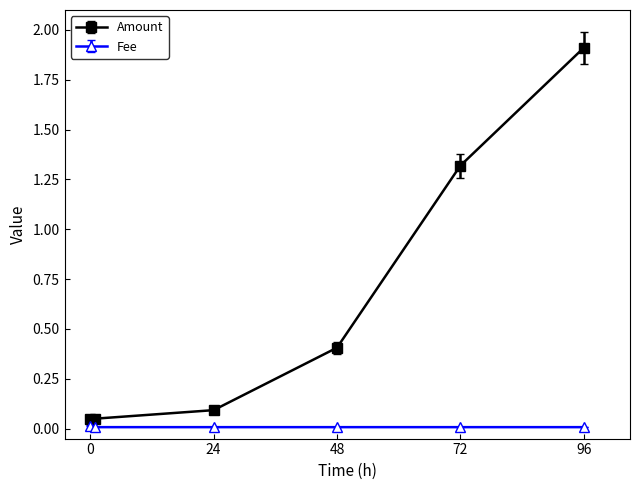

What are all the series names shown in the legend?

Amount, Fee